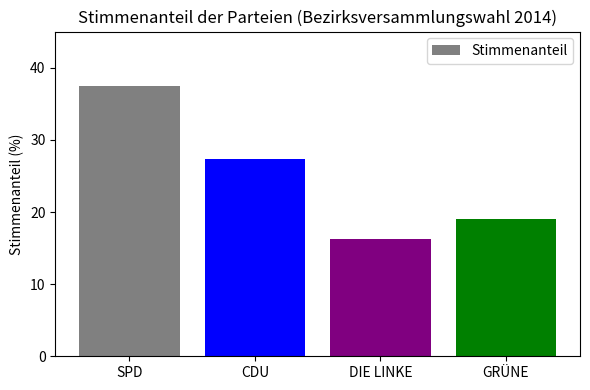

Is it true that the value at CDU is 27.3?

True